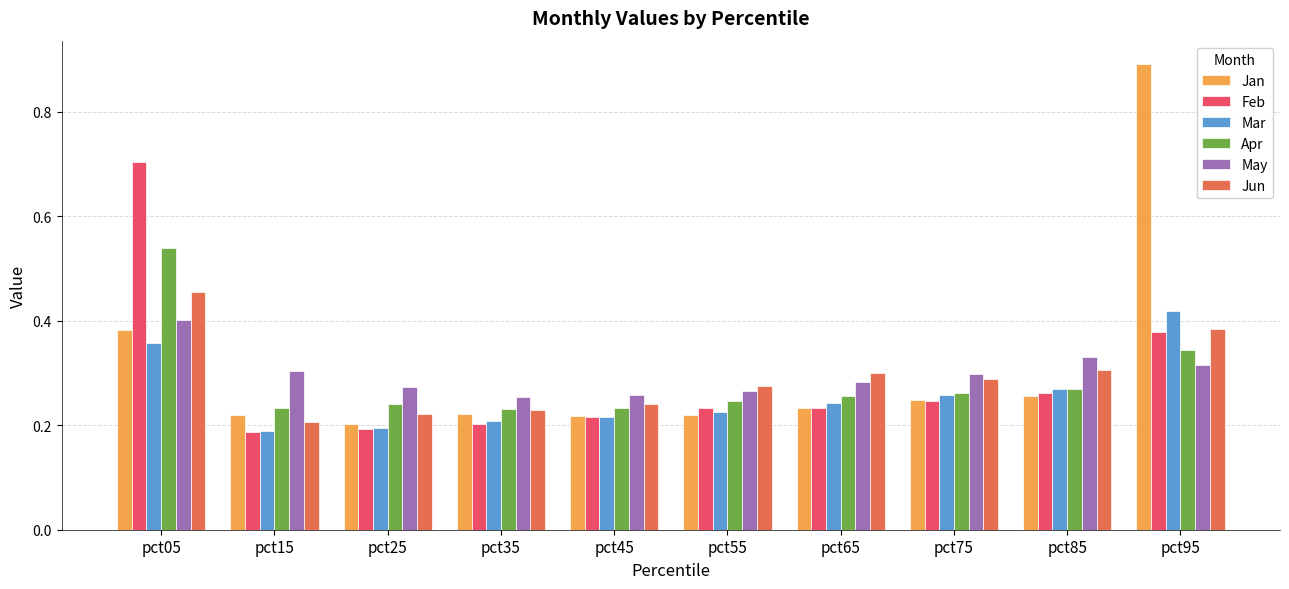

True or false: Jan has a value of 0.9 at pct95.

True